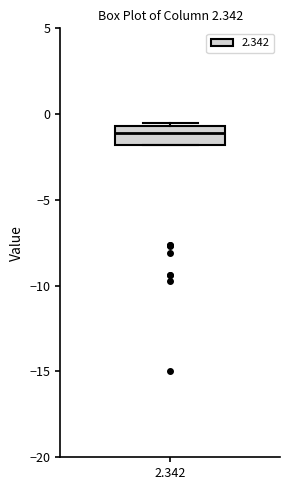

Transcribe this box plot: give where the median line is, the range the box spans, and where the two whiskers end, as read against the y-axis. The values are not printed on the chart, so give them approximately, as read against the axis.

median -1.0, box -2.0 to -0.5, whiskers -2.0 to -0.5 (just above the box's upper edge)